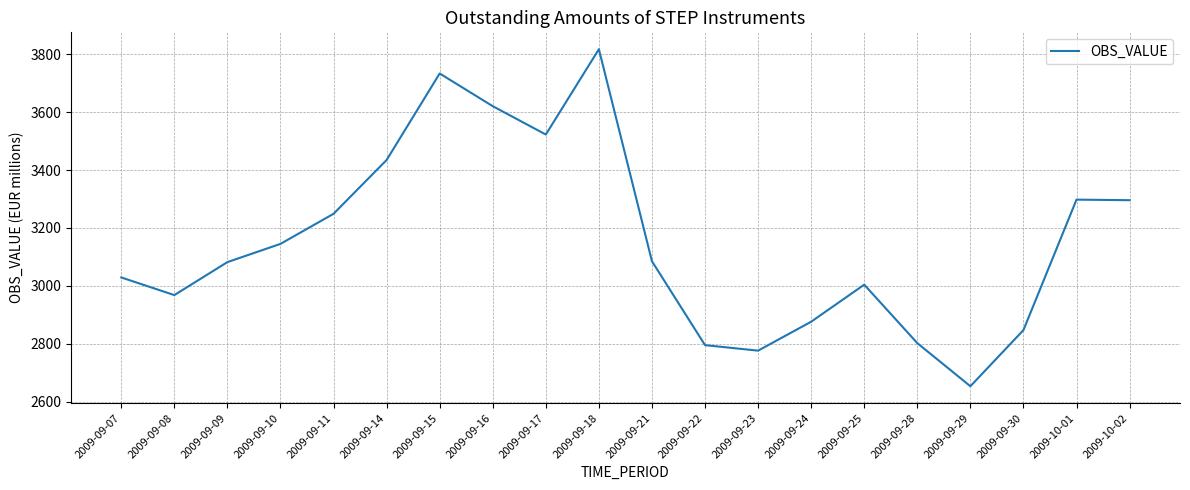

What is the approximate value at 2009-09-25?

3004